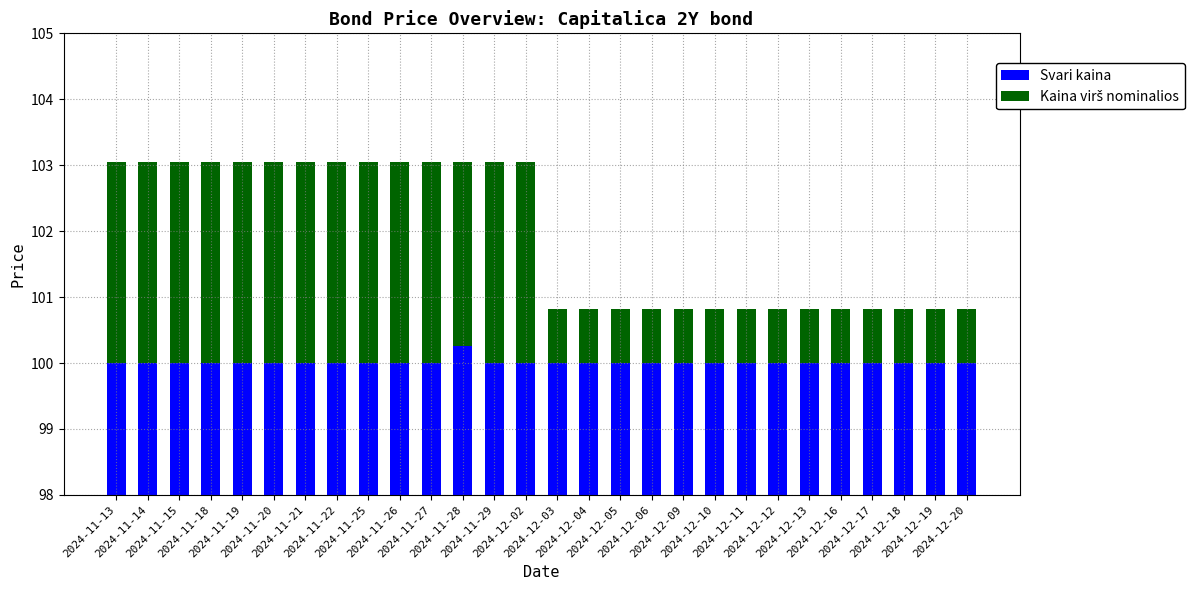

How many values in the Svari kaina series exceed 100?

1